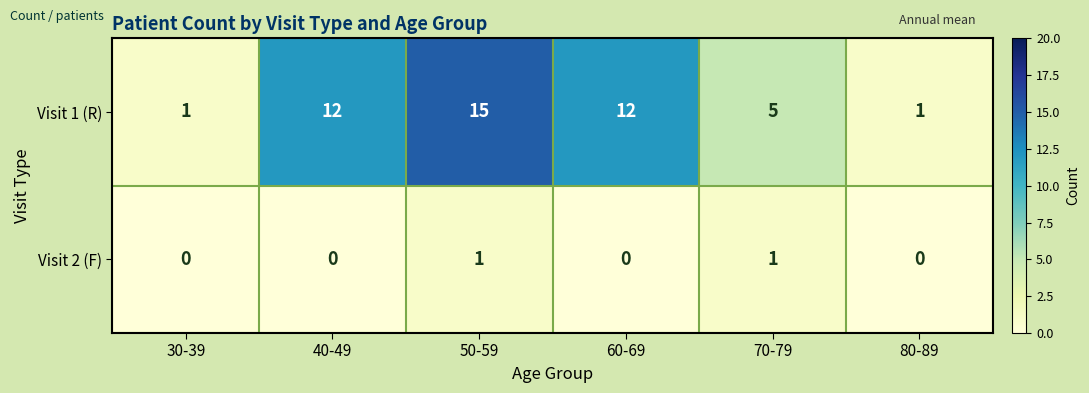

Which series has the widest spread of values?

Visit 1 (R)